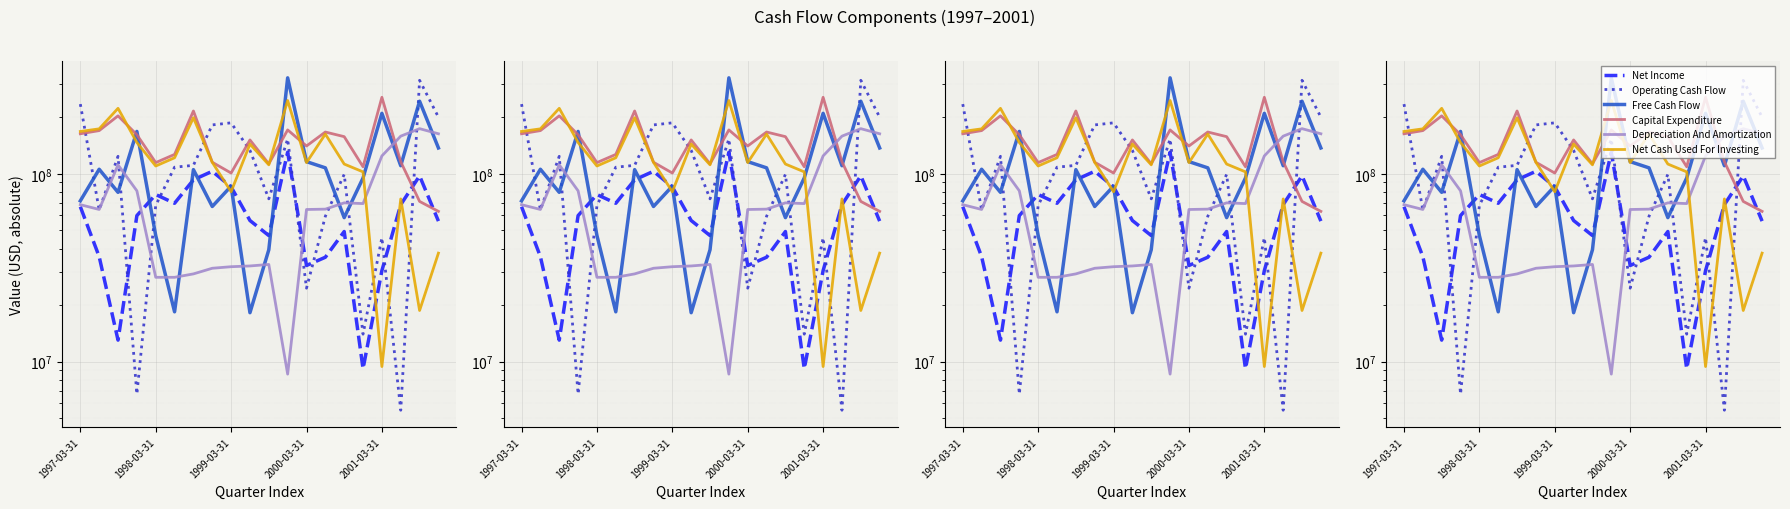

What position from the left is 5?

6